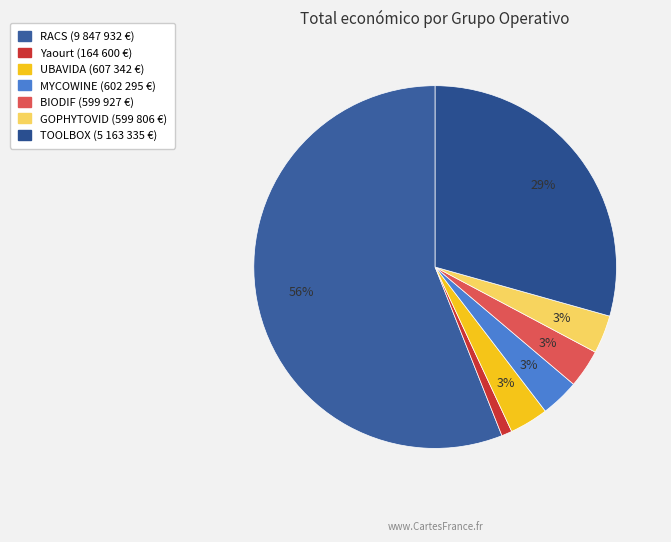

The RACS slice represents 47% of the pie. True or false?

False